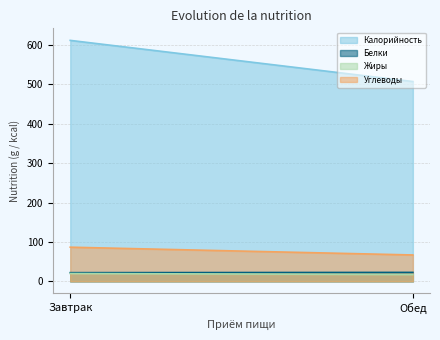

Where is Углеводы nearest to the value 76?

Обед